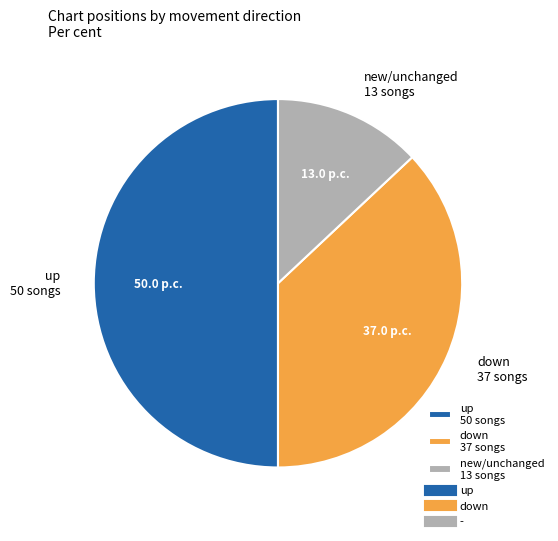

True or false: new/unchanged 13 songs accounts for 13% of the total.

True